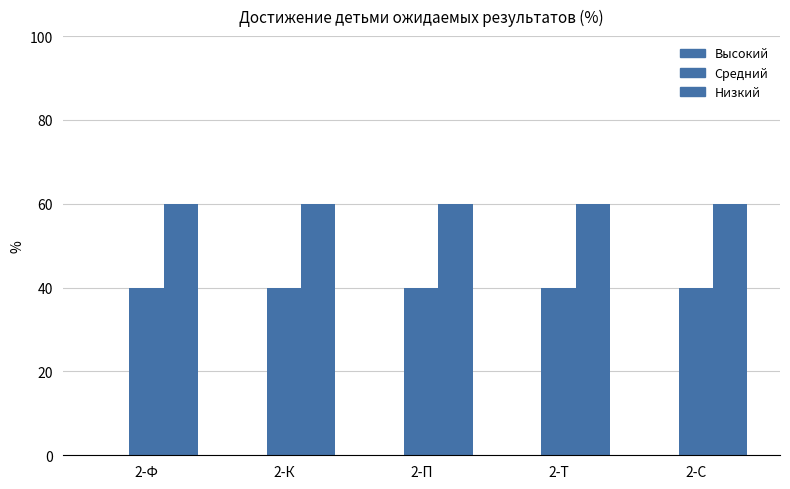

Between 2-Ф and 2-К, which is larger?

2-Ф